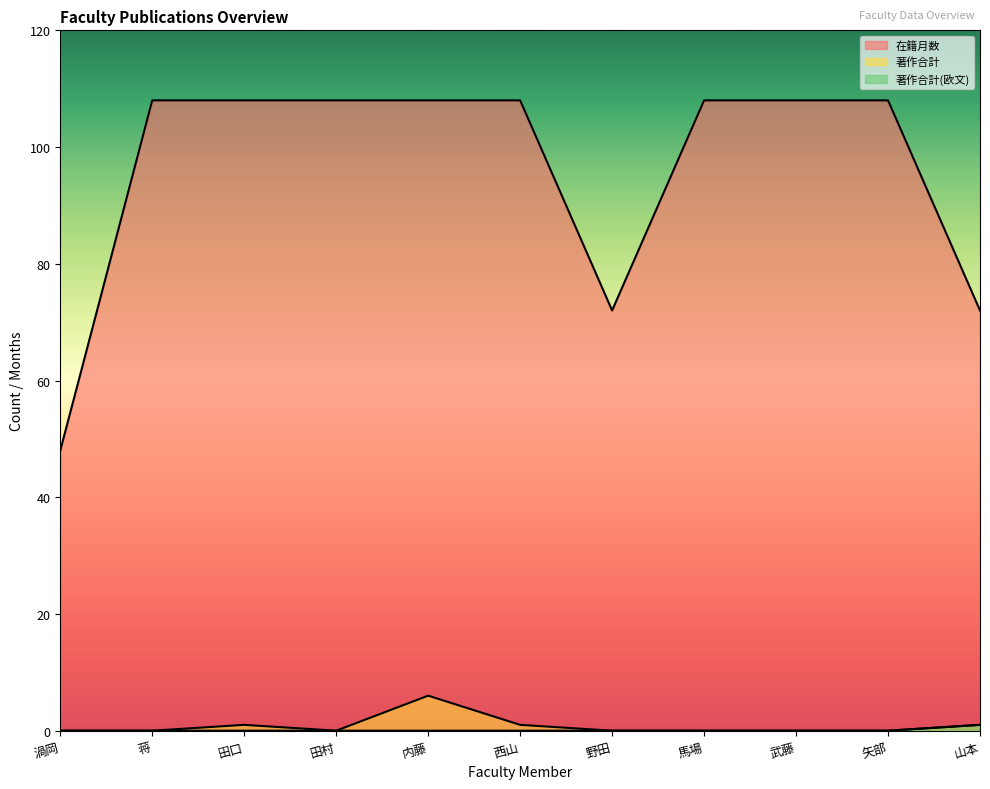

What is the average value of the 著作合計 series?

1